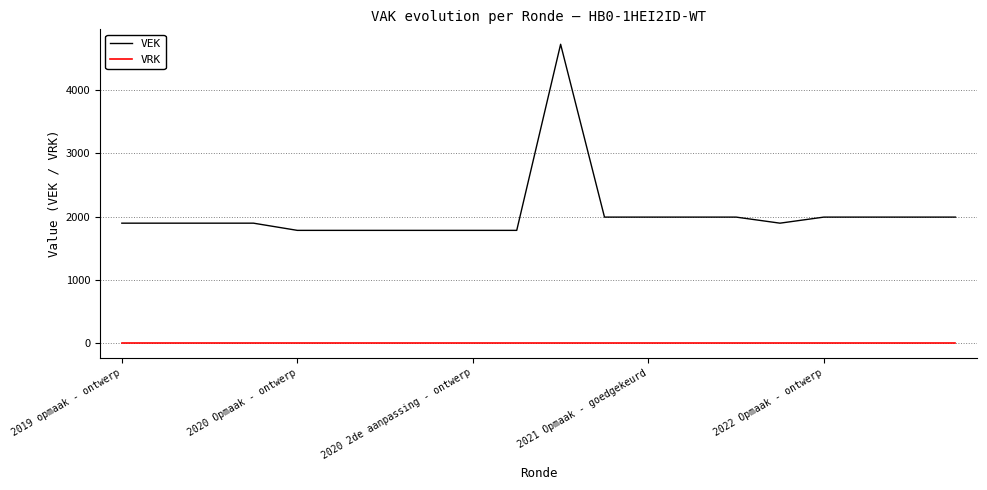

Reading right to left, what are all the values shown in this chart?

VEK: 1992	1992	1992	1992	1896	1992	1992	1992	1992	4728	1782	1782	1782	1782	1782	1782	1896	1896	1896	1896
VRK: 0	0	0	0	0	0	0	0	0	0	0	0	0	0	0	0	0	0	0	0